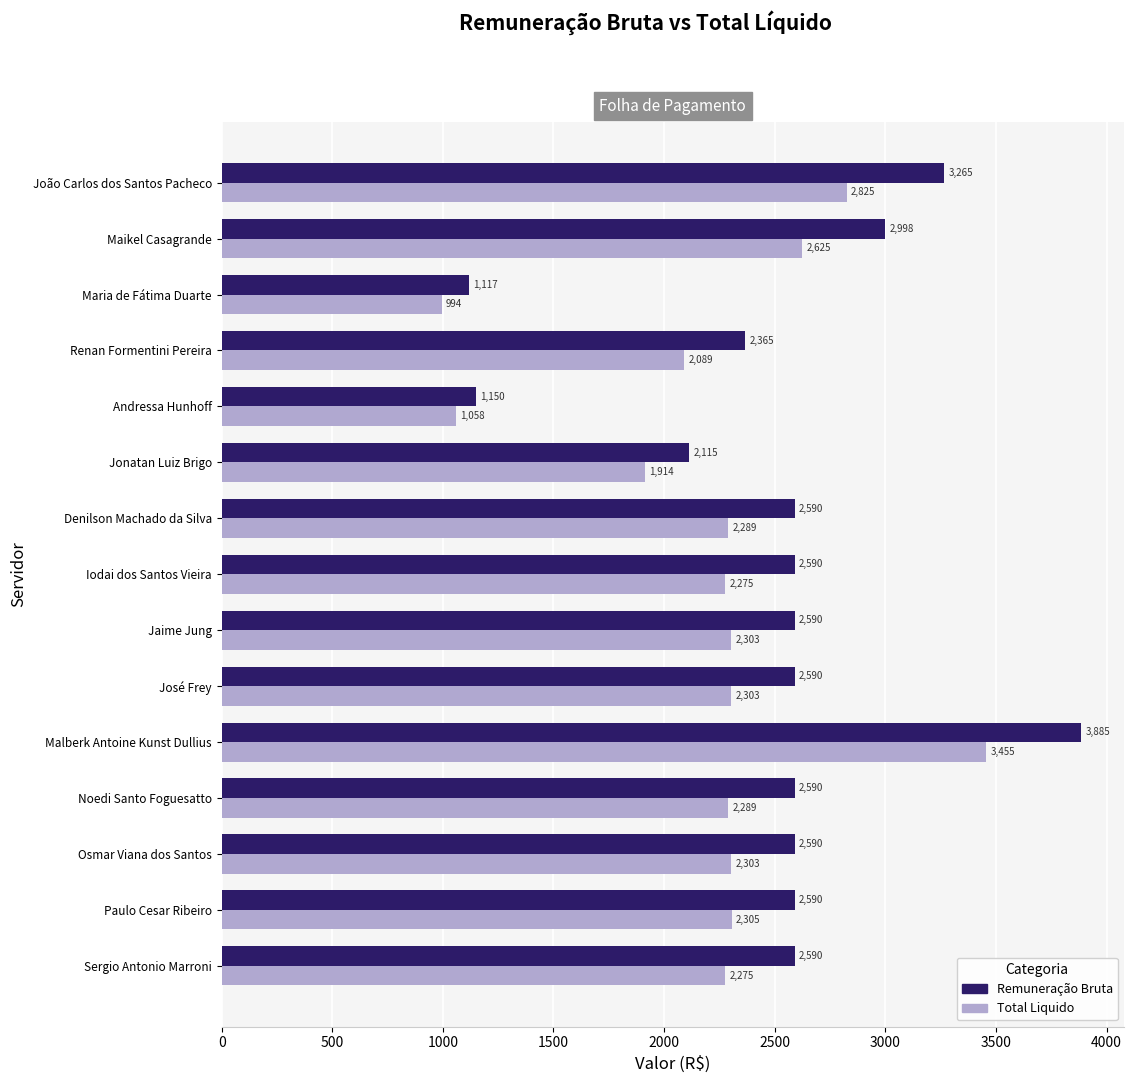

What are all the series names shown in the legend?

Remuneração Bruta, Total Liquido